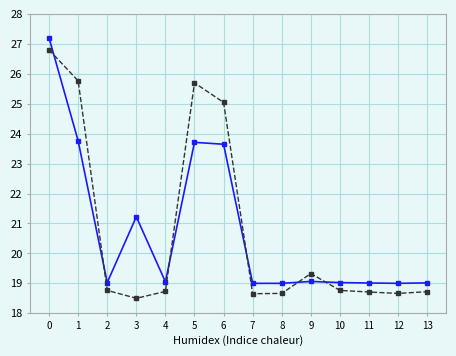

What is the difference between the highest and lowest values at 5?

2.0